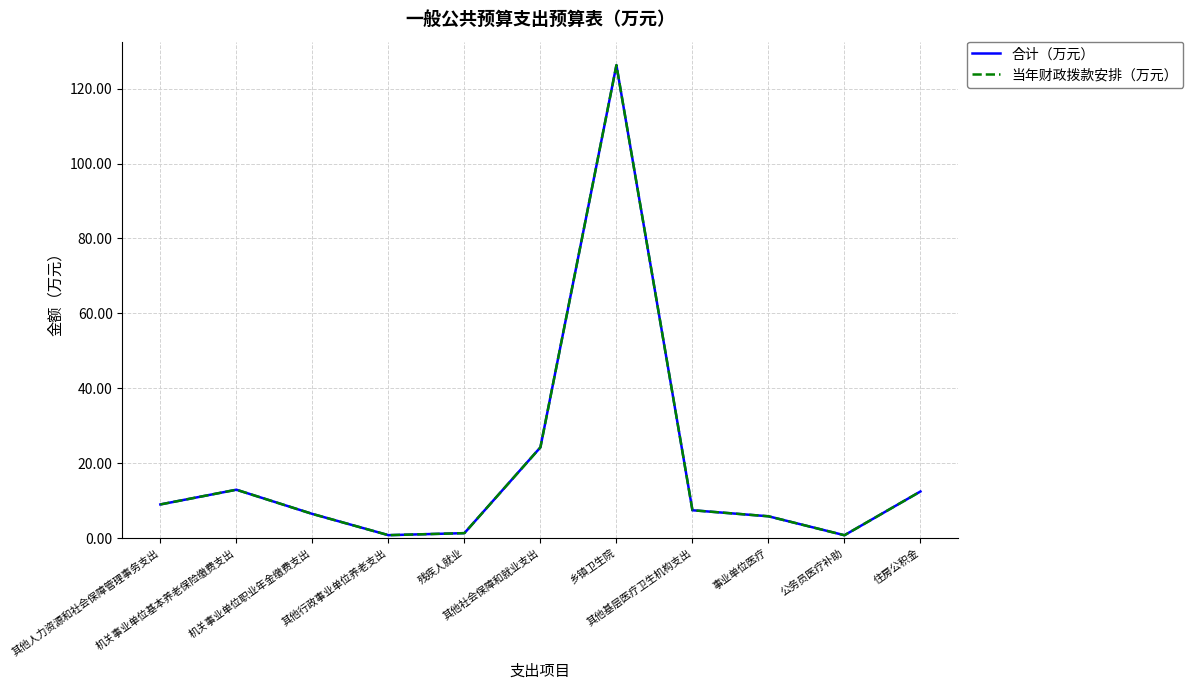

Between 其他行政事业单位养老支出 and 其他基层医疗卫生机构支出, which series saw the biggest shift?

合计（万元）